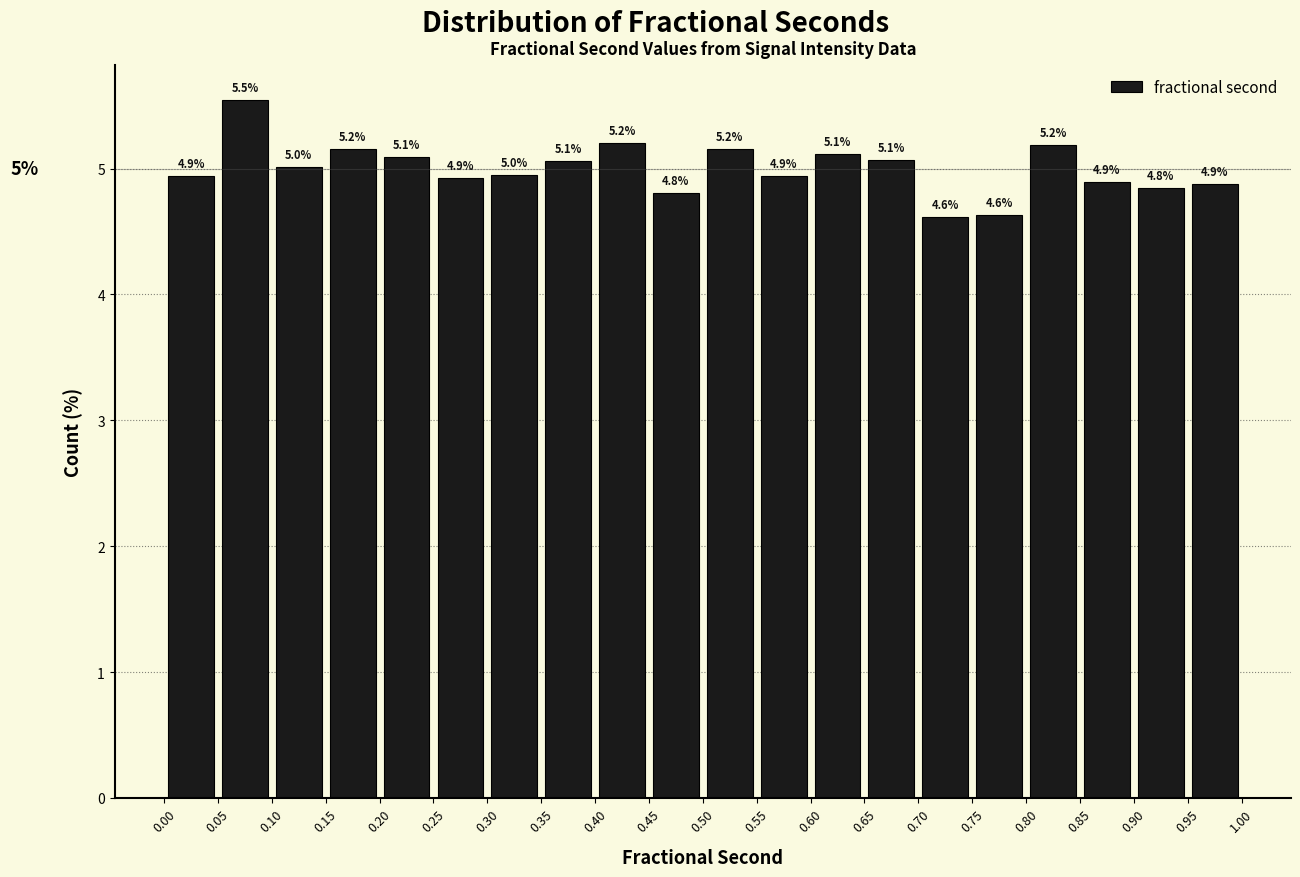

Which range on the x-axis has the tallest bar?

0.05 to 0.10